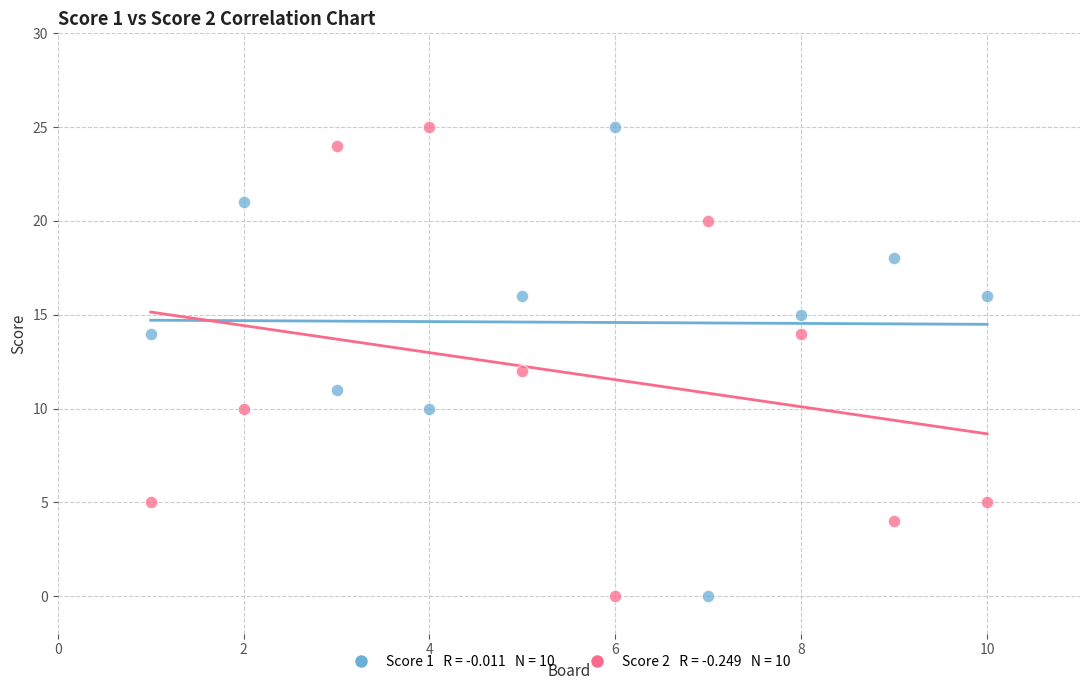

Across all data points, what is the range of Y values (max minus min)?

25